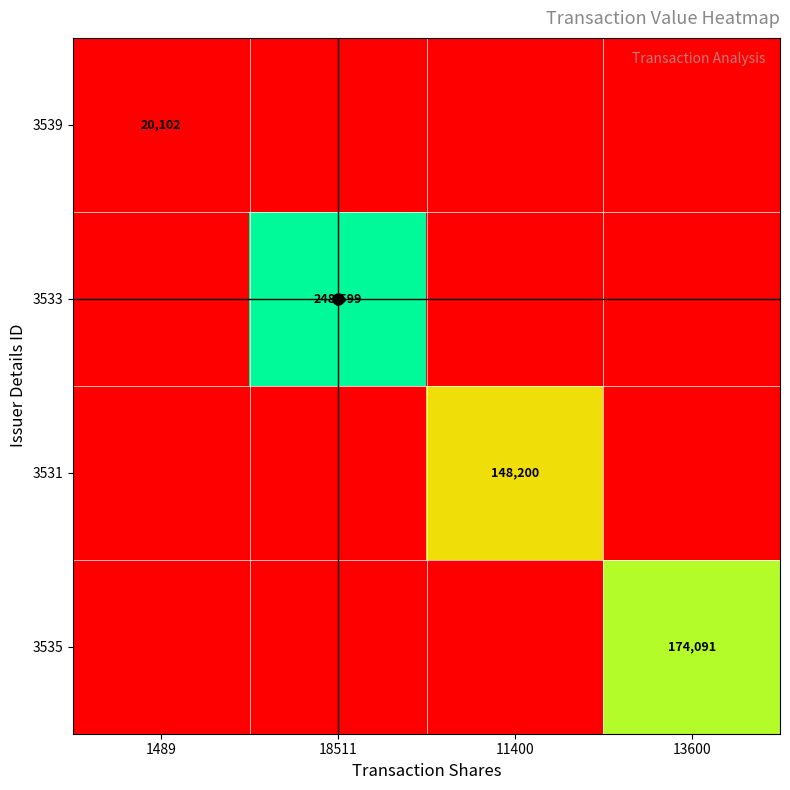

The value of 3539 at 1489 is 20102. True or false?

True